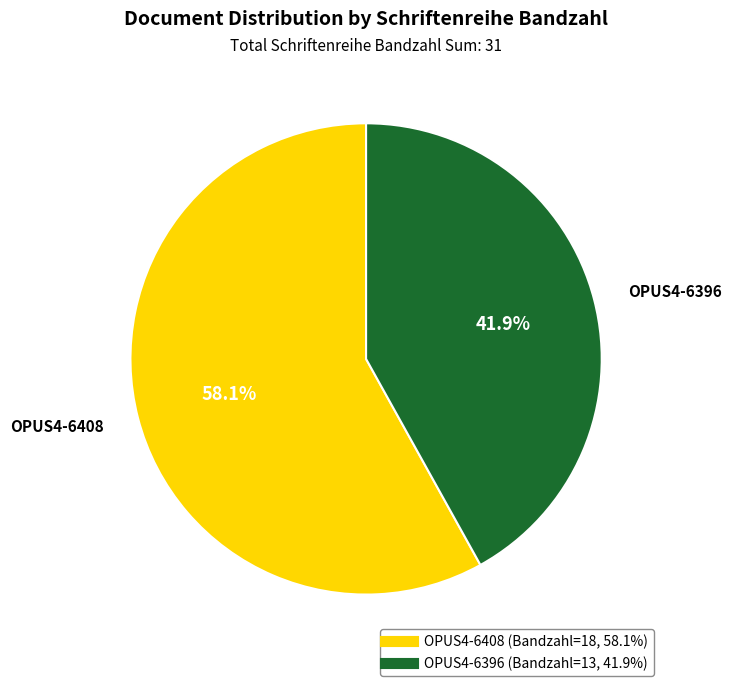

Approximately how many times larger is the value at OPUS4-6408 compared to OPUS4-6396?

1.4